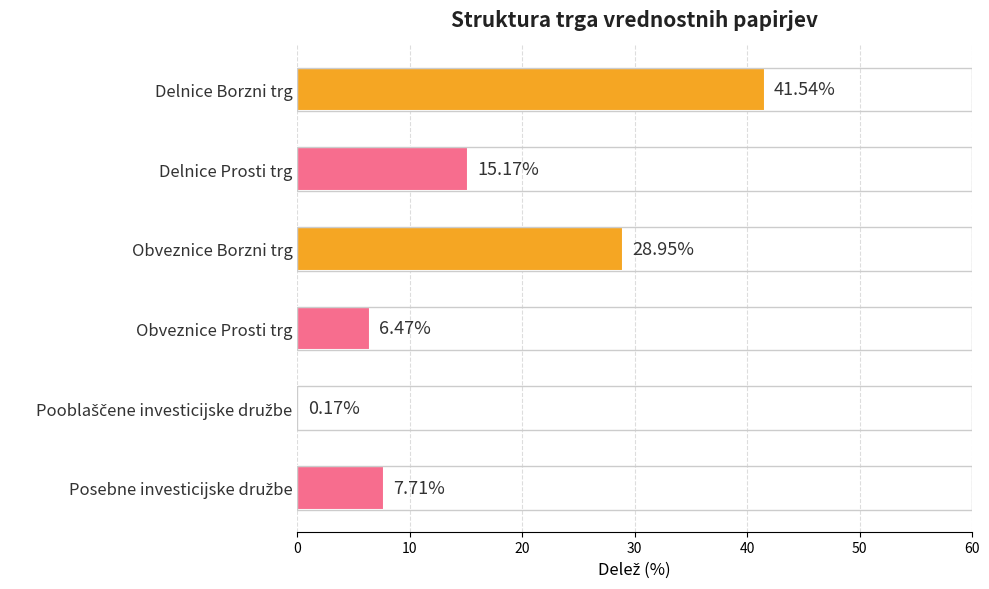

What is the change in value from Delnice Borzni trg to Obveznice Prosti trg?

-35.1